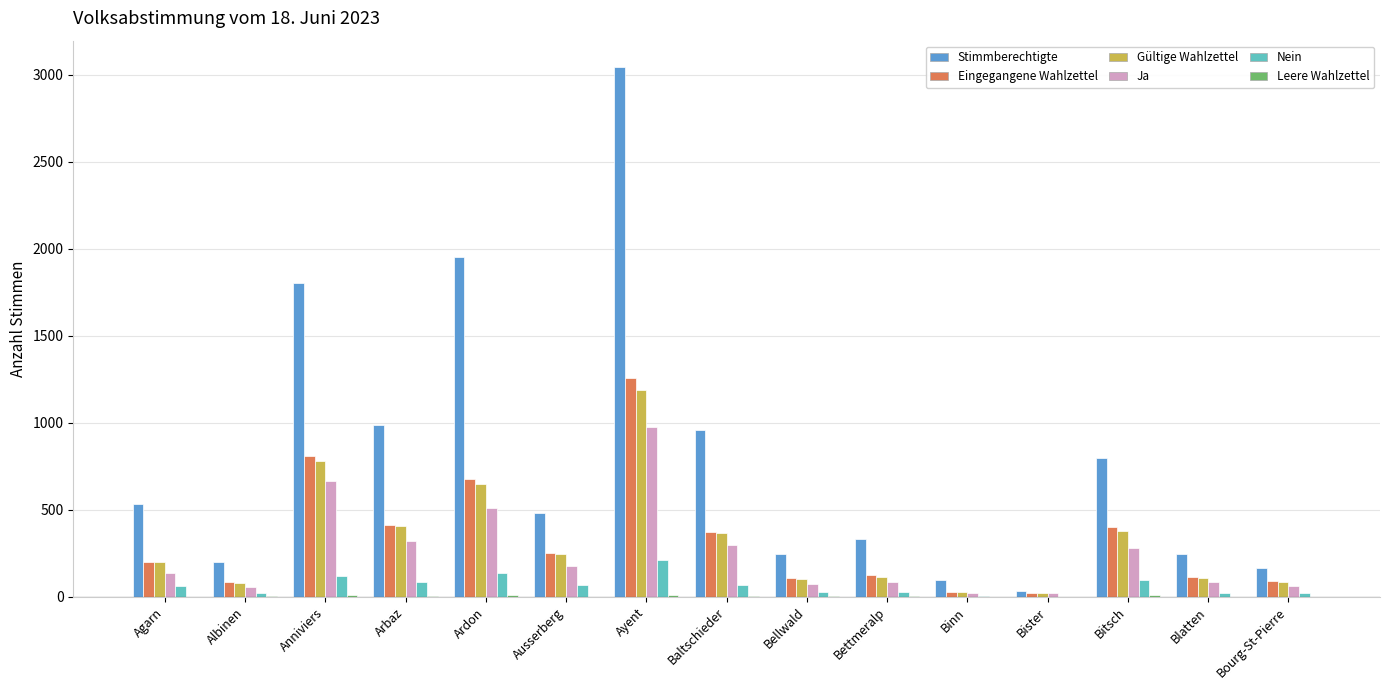

Where is Stimmberechtigte nearest to the value 1539?

Anniviers